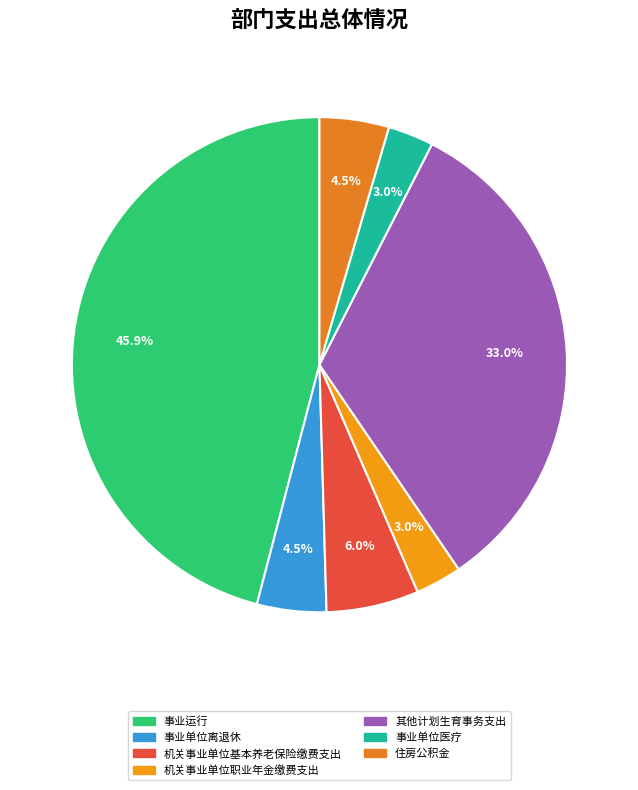

True or false: 机关事业单位职业年金缴费支出 accounts for 3% of the total.

True